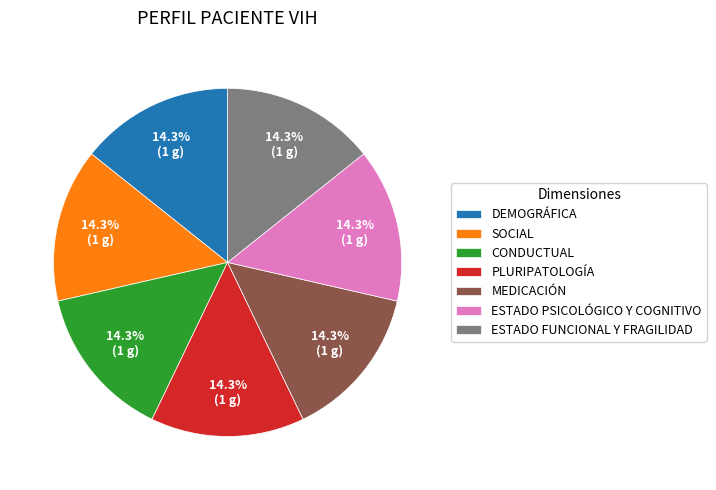

Approximately how many times larger is the value at DEMOGRÁFICA compared to MEDICACIÓN?

1.0